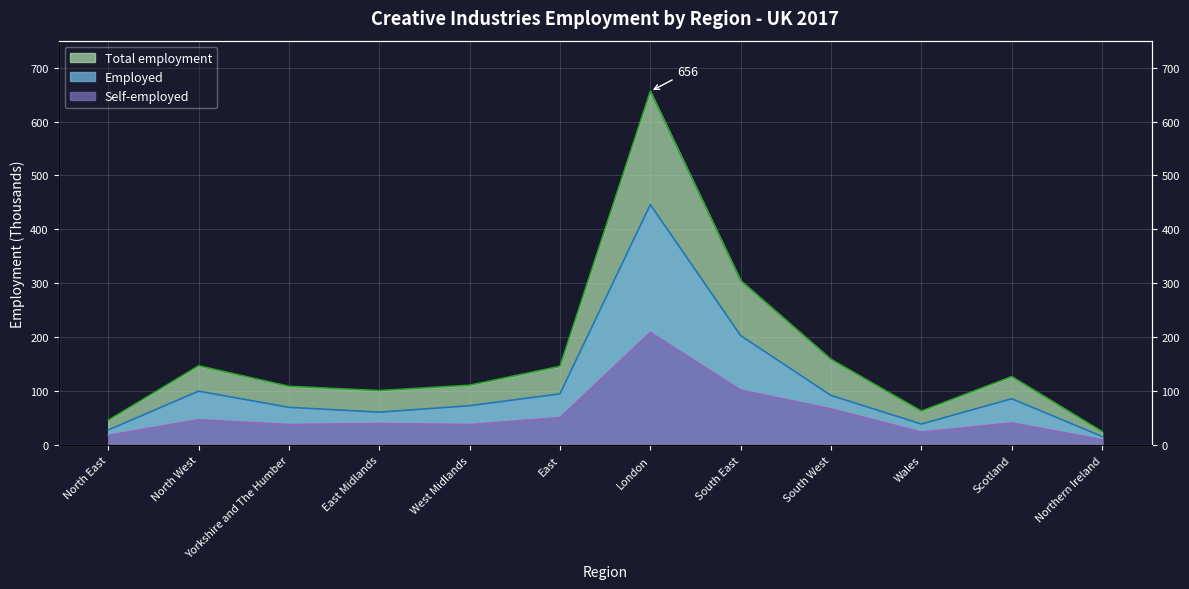

What is the label of the 8th point from the left?

South East